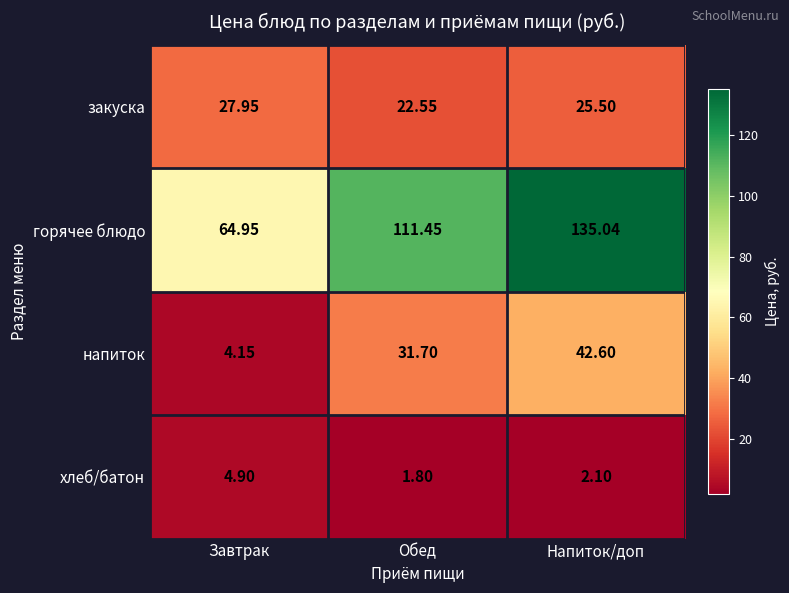

Which series has the largest range (max minus min)?

горячее блюдо